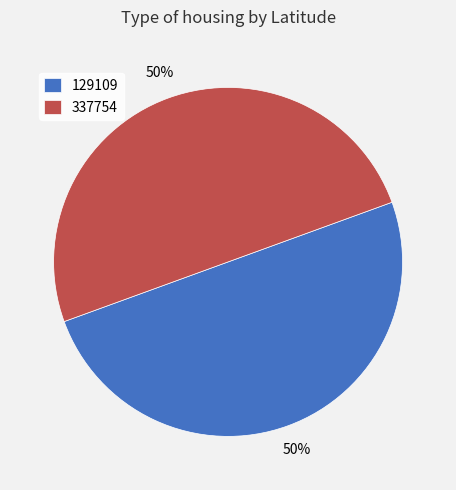

To the nearest percent, what is the combined percentage of 337754 and 129109?

100%